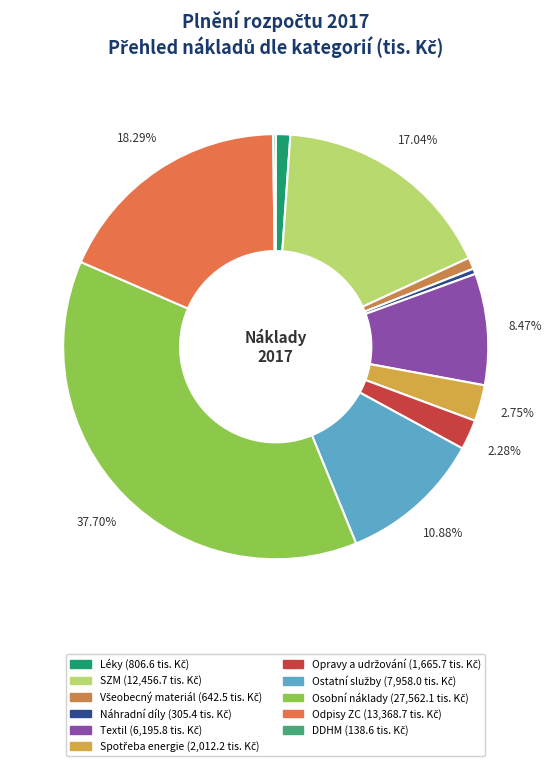

Approximately how many times larger is the value at Léky compared to Odpisy ZC?

0.1